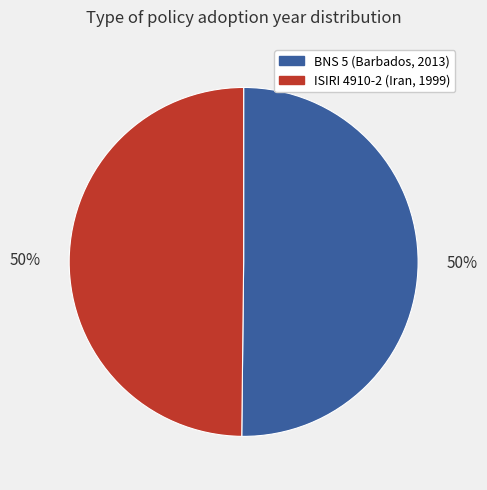

To the nearest percent, what is the average slice percentage?

50%